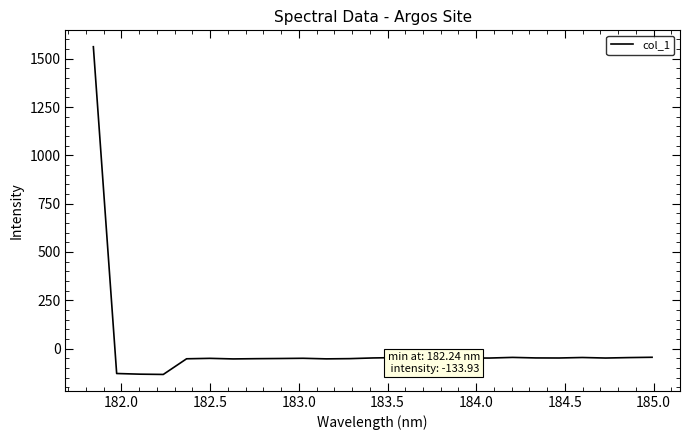

What is the greatest value displayed?

1562.0